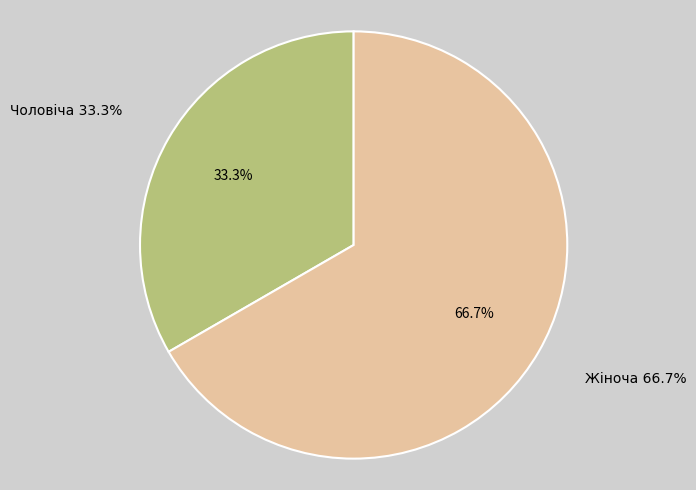

Which slice is the smallest?

Чоловіча